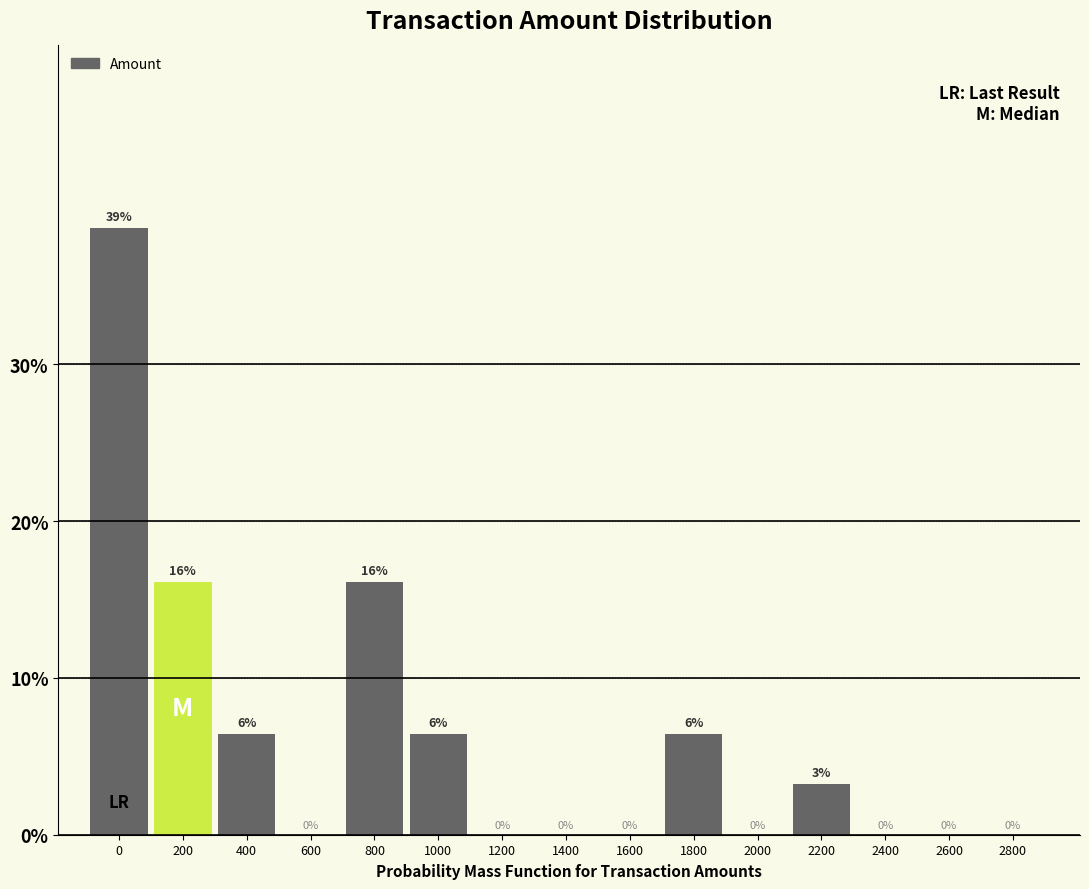

Is it true that the value at 1200 is 0.0?

True